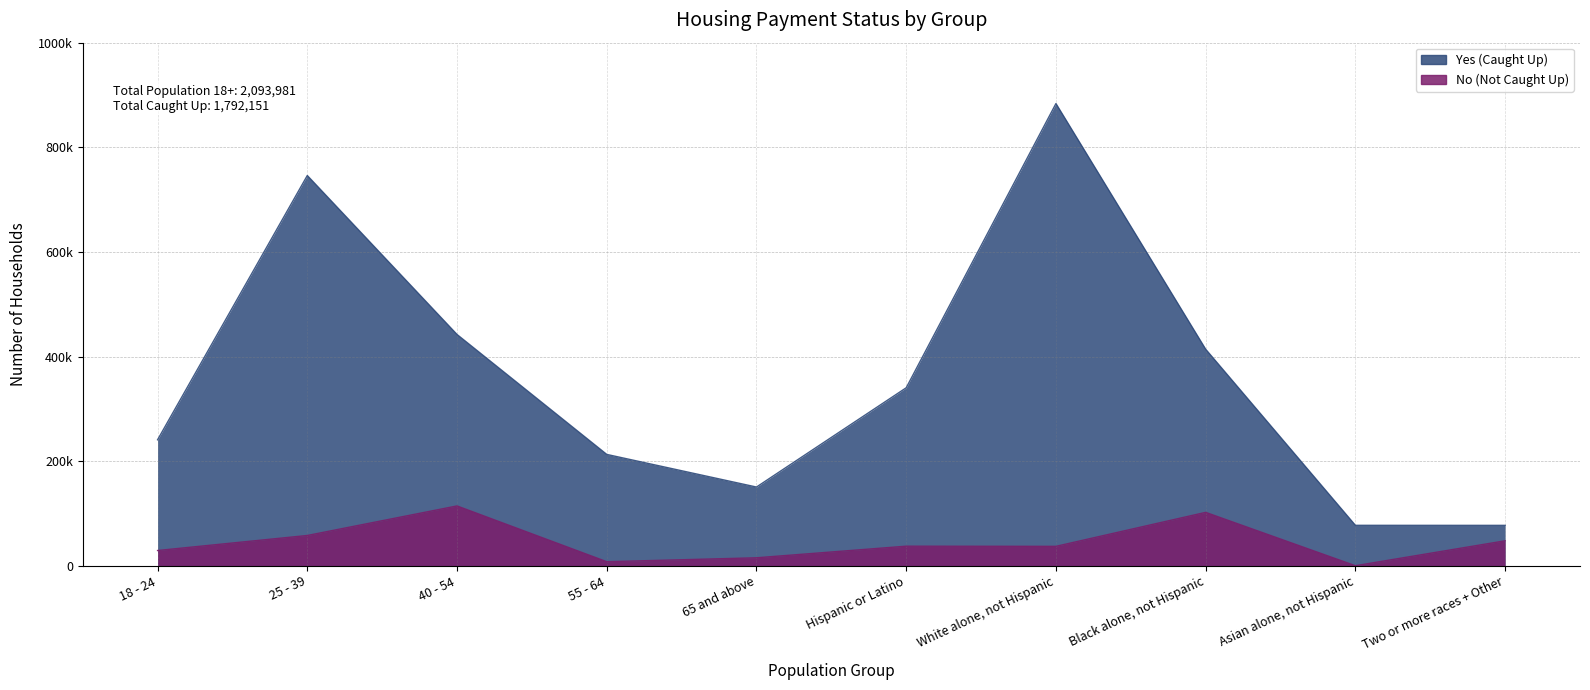

What is the difference between the Yes (Caught Up) values at 65 and above and 25 - 39?

595577